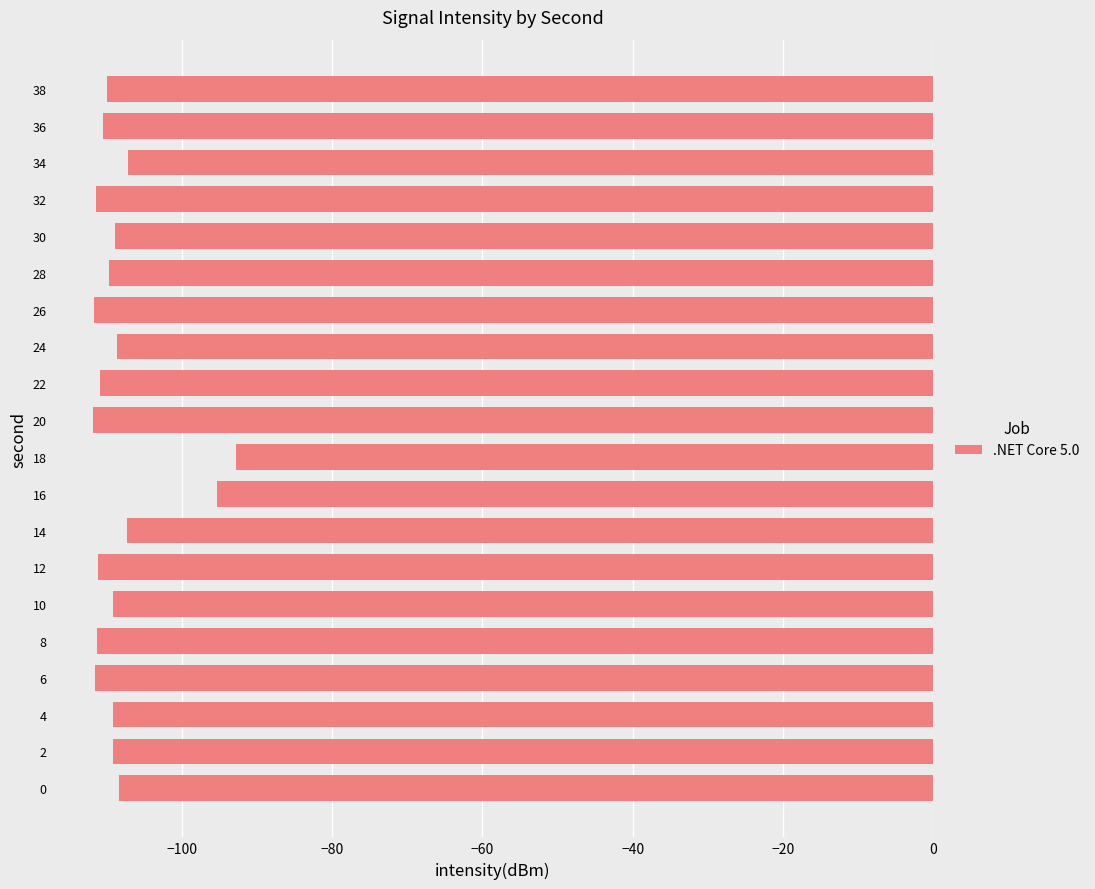

What is the change in value from 4 to 18?

+16.3